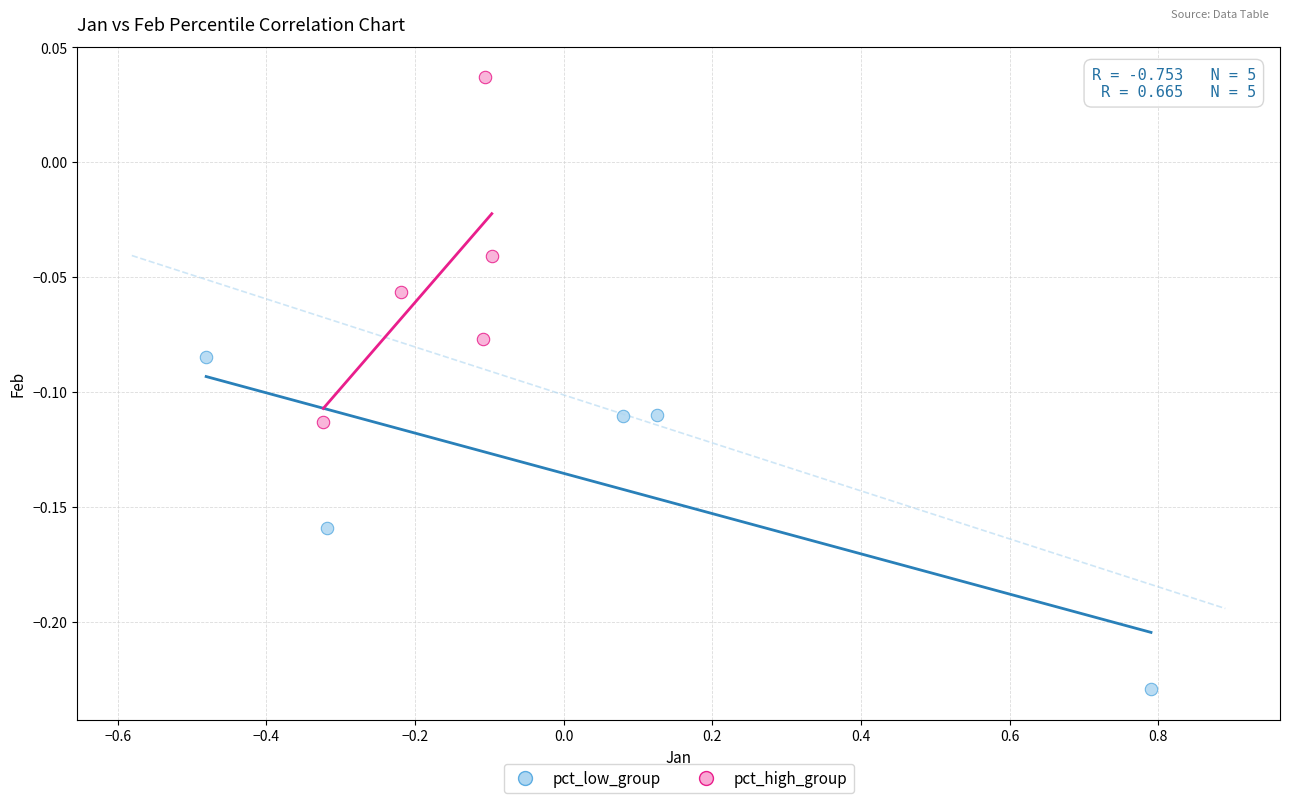

Which series reaches the maximum Y coordinate?

pct_high_group